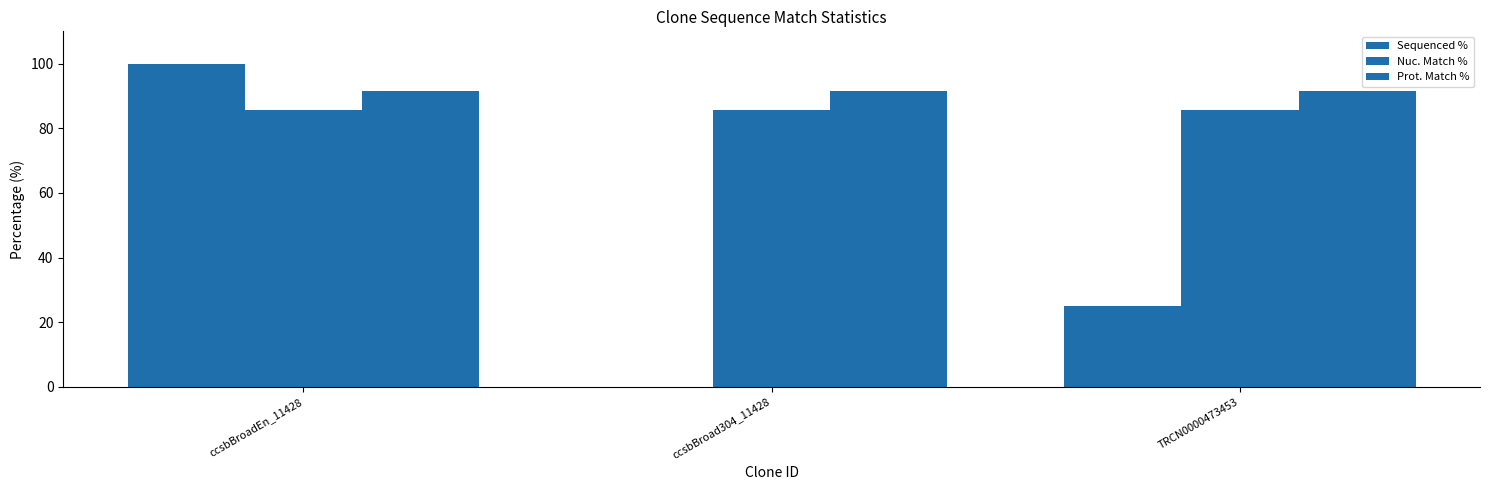

What is the sum of all Nuc. Match % values?

256.8